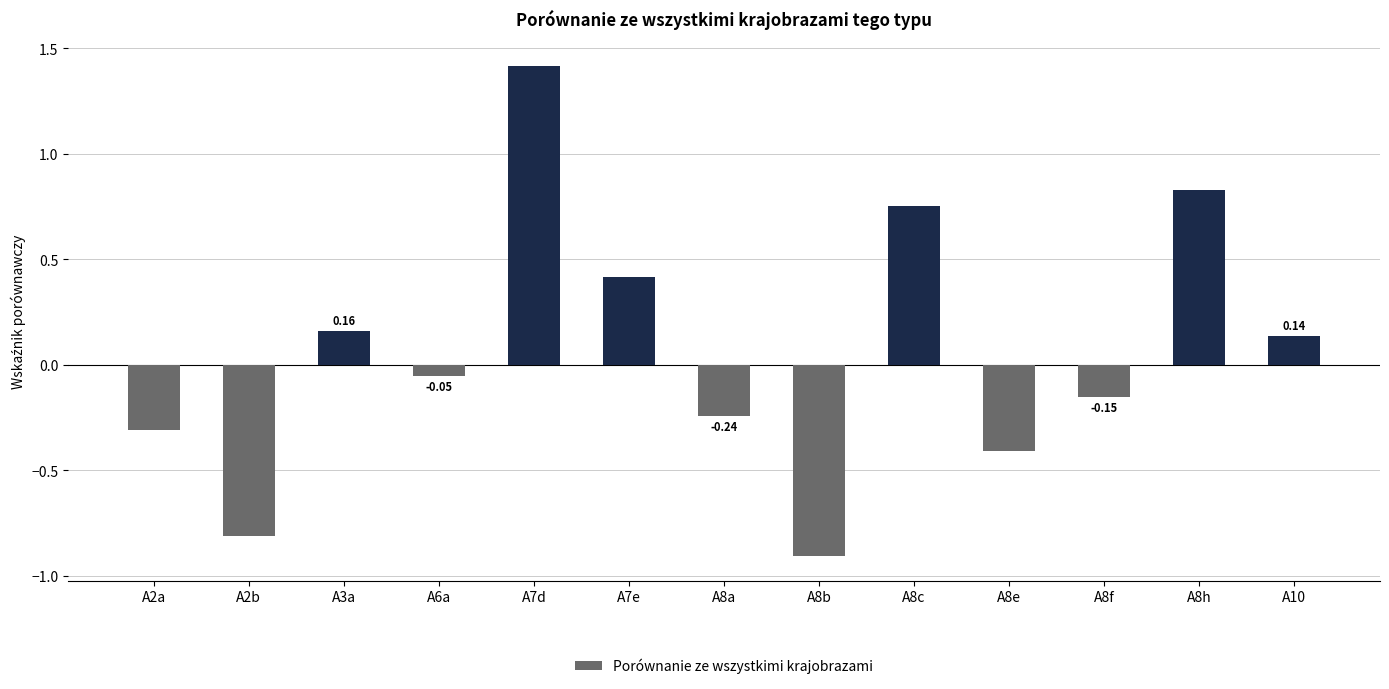

What is the sum of the values at A8h and A2a?

0.5